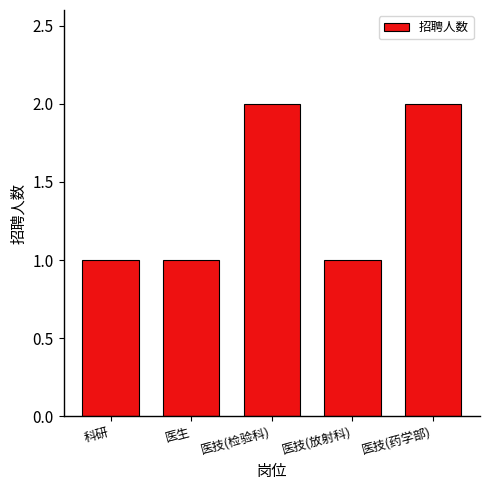

What is the sum of all values?

7